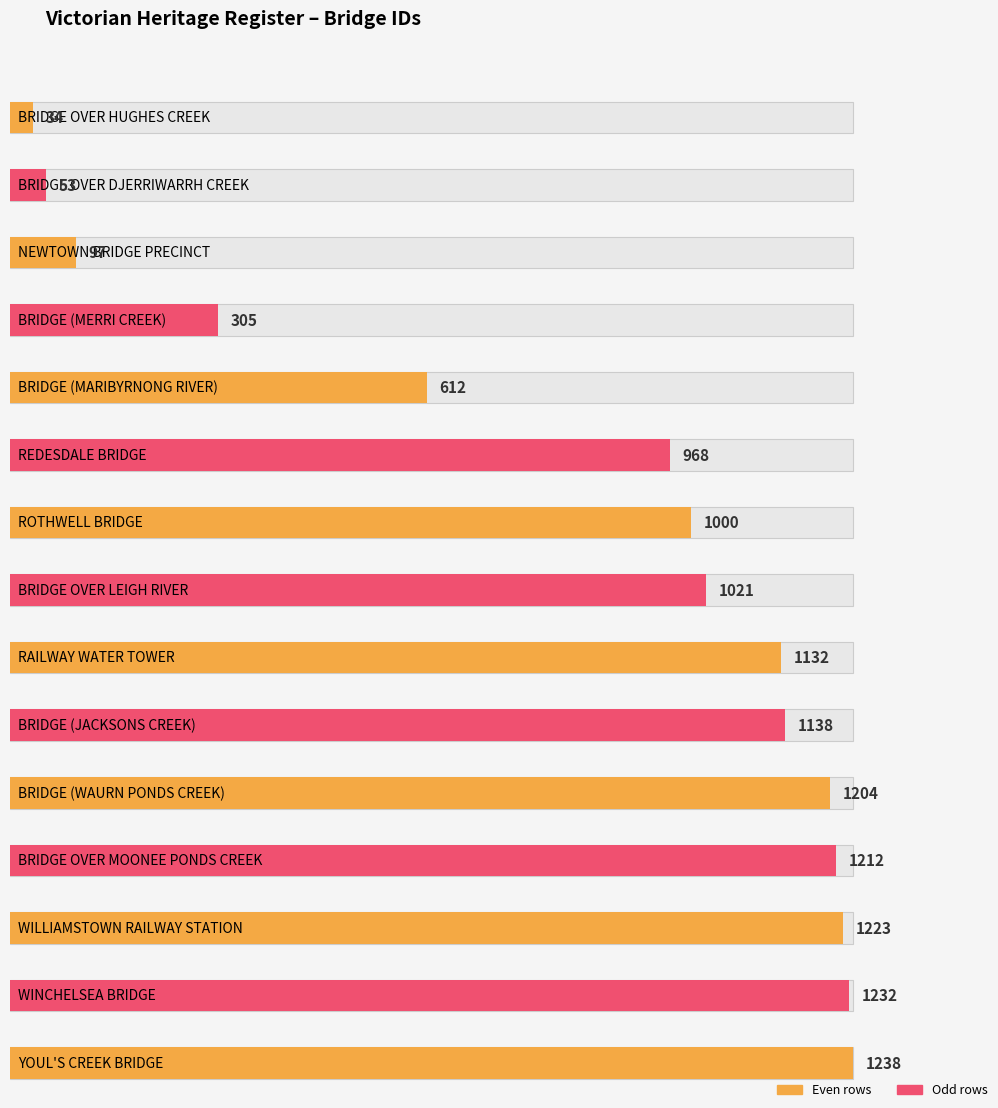

What is the label of the 13th bar from the left?

WILLIAMSTOWN RAILWAY STATION